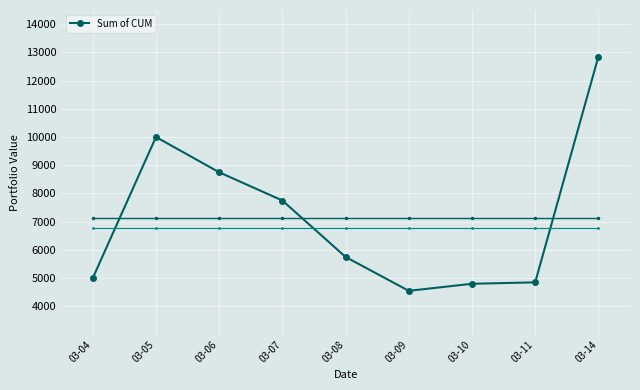

What is the ratio of the value at 03-05 to the value at 03-10?

2.1